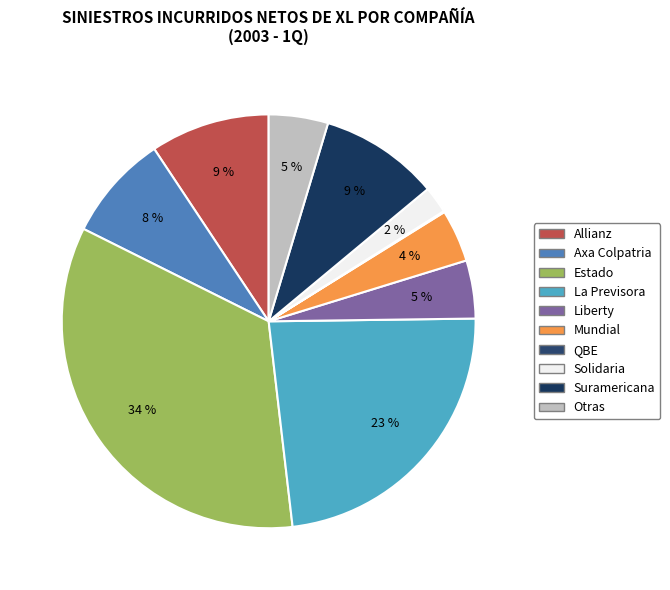

To the nearest percent, what is the combined percentage of Otras and Axa Colpatria?

13%